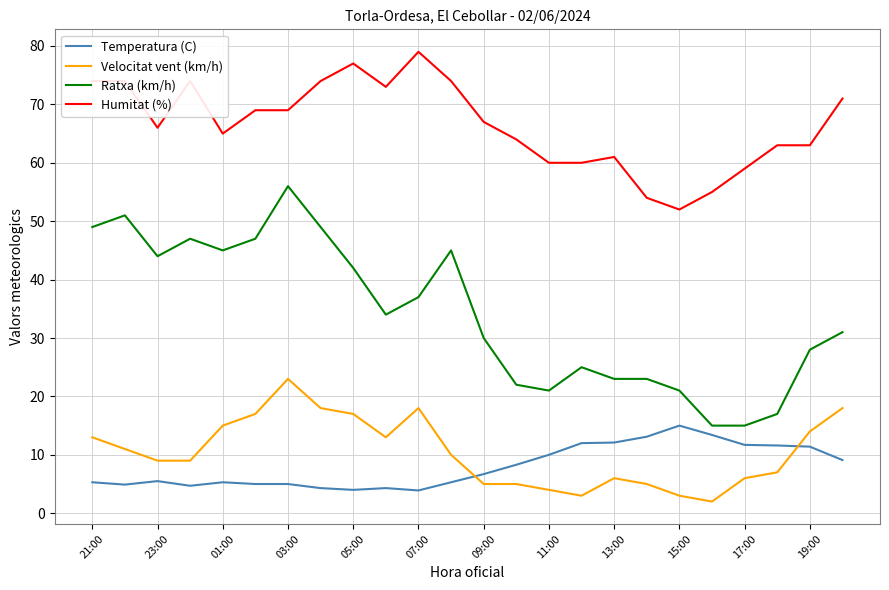

Which series has the largest range (max minus min)?

Ratxa (km/h)